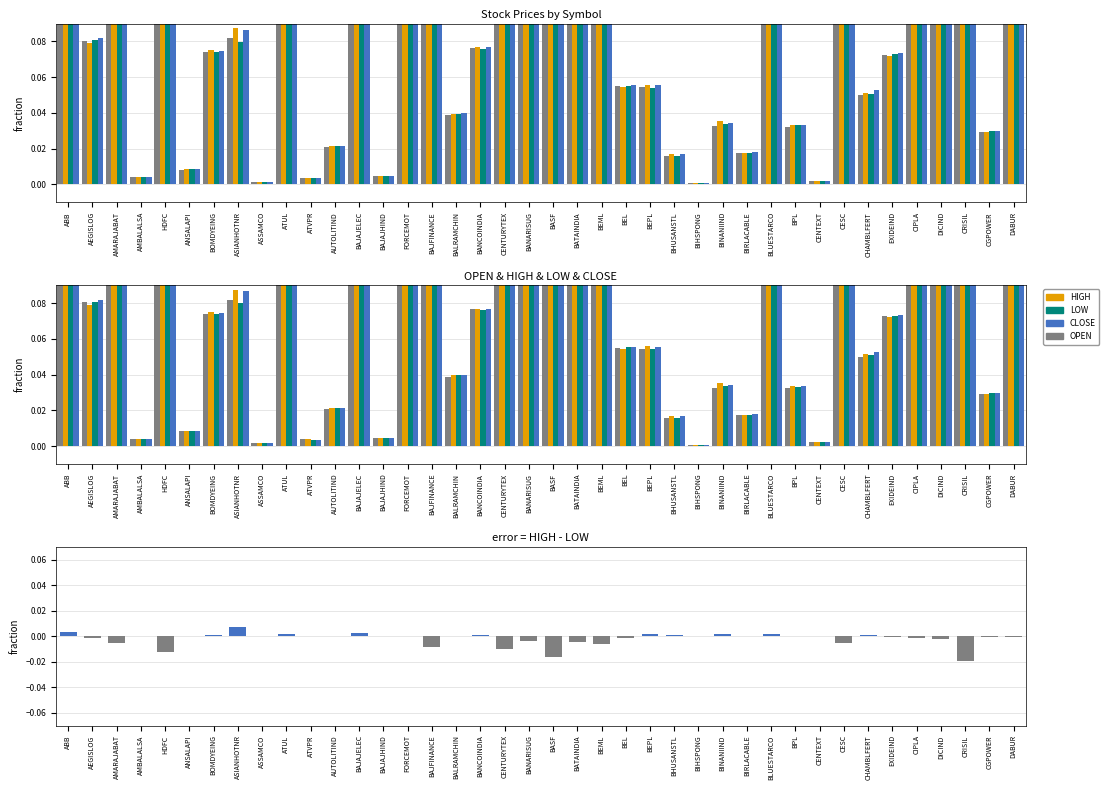

What is the average value of the CLOSE series?

0.2